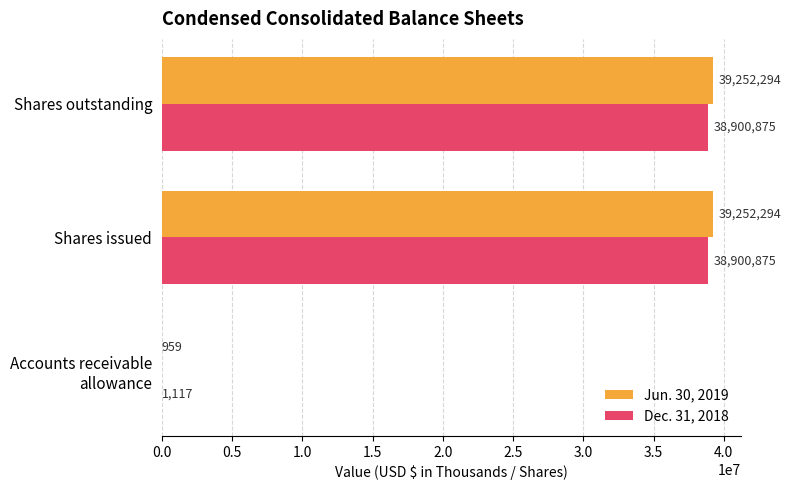

What is the highest value of the Dec. 31, 2018 series?

38900875